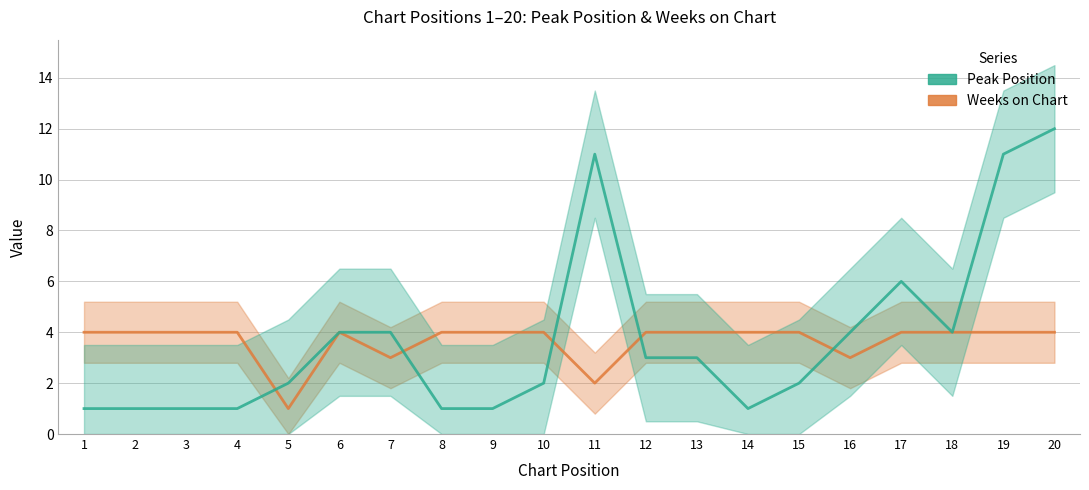

What is the difference between the maximum and second lowest values in the Peak Position series?

11